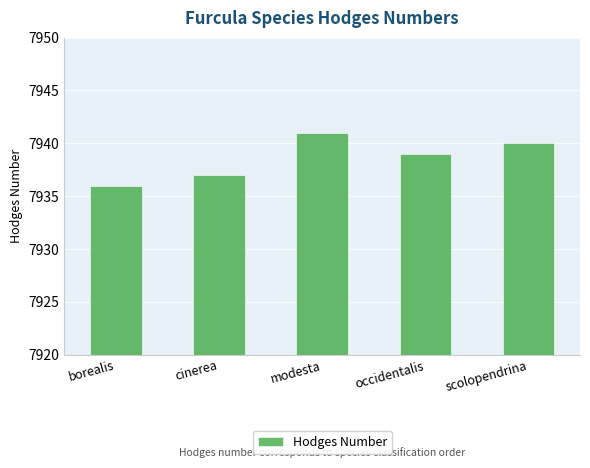

At which label does the data first exceed 7939?

modesta